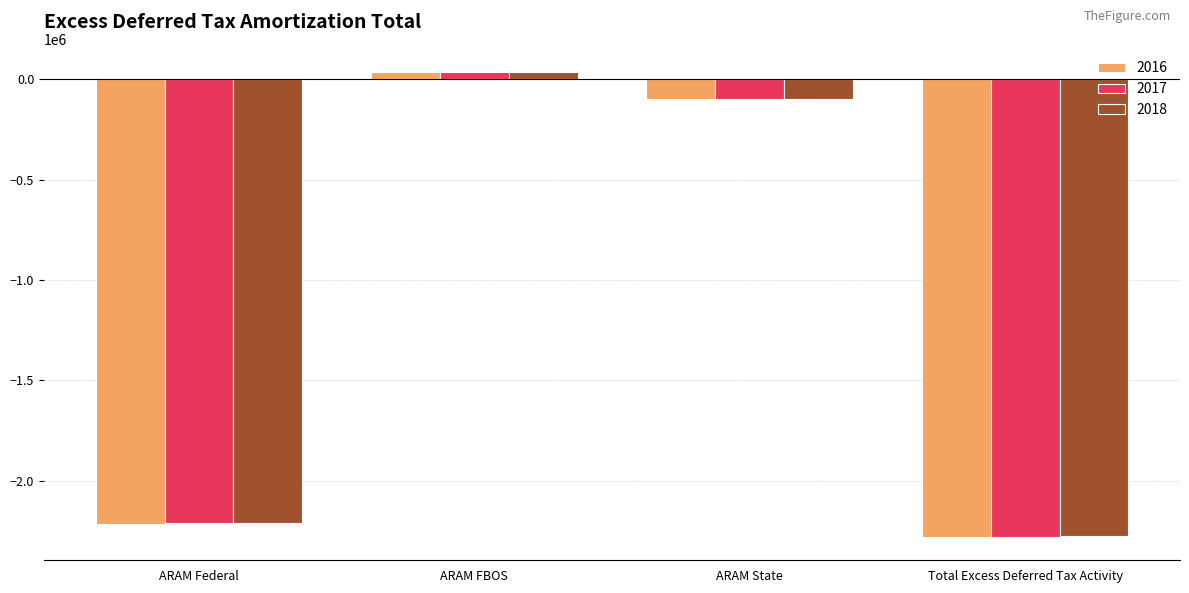

What is the maximum value shown in the chart?

35222.6